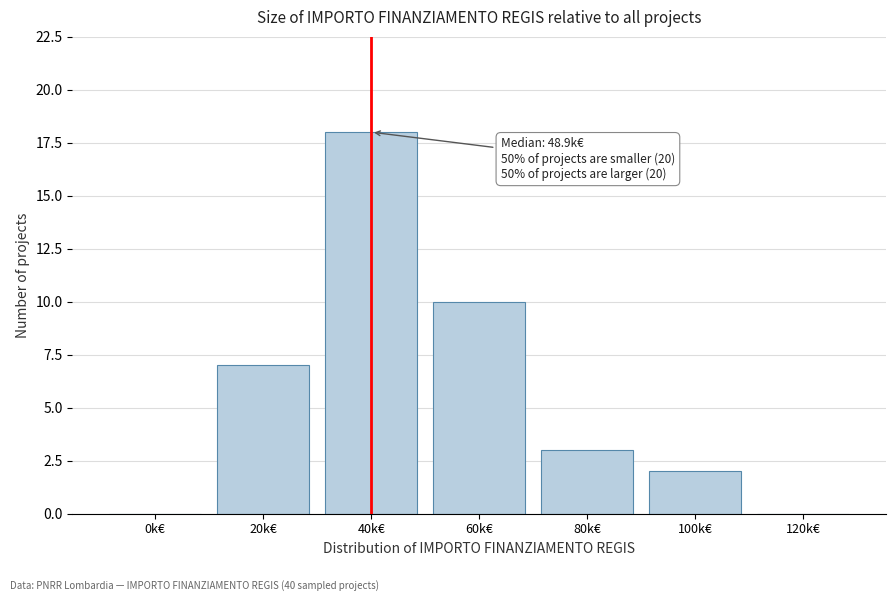

At which label is the value closest to 9?

60k€